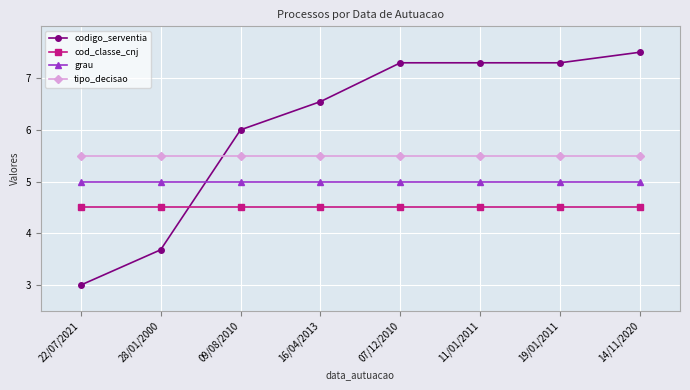

True or false: tipo_decisao and cod_classe_cnj cross at least once.

False